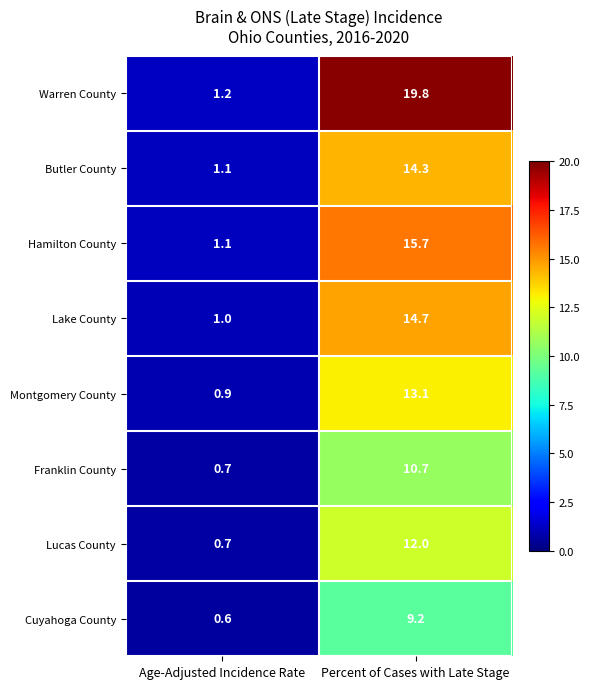

At which label is Lake County closest to 7?

Age-Adjusted Incidence Rate